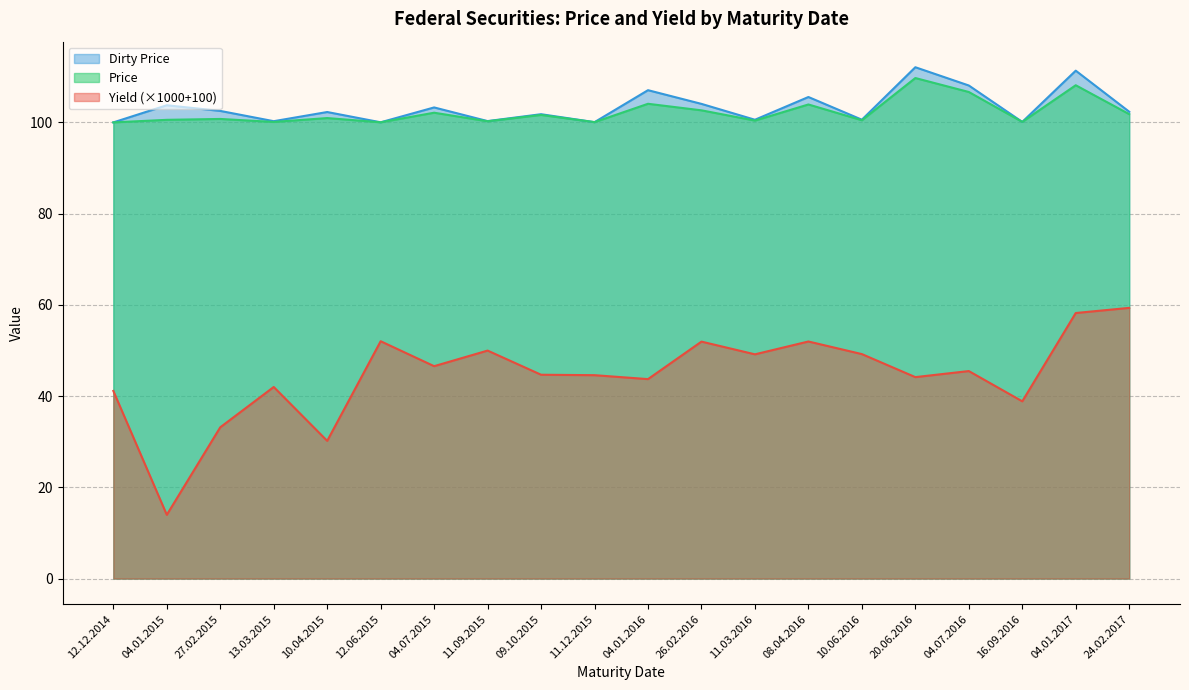

What is the difference between the Price values at 04.01.2015 and 26.02.2016?

2.1